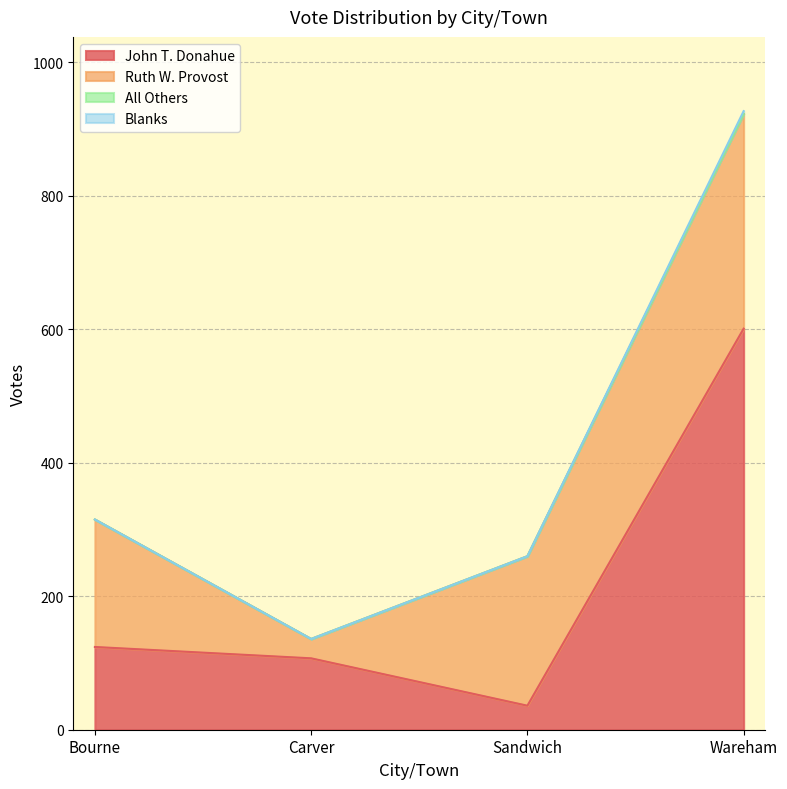

Reading left to right, extract all data points from this chart.

John T. Donahue: 124	107	36	601
Ruth W. Provost: 191	29	224	322
All Others: 0	0	0	0
Blanks: 0	0	0	4